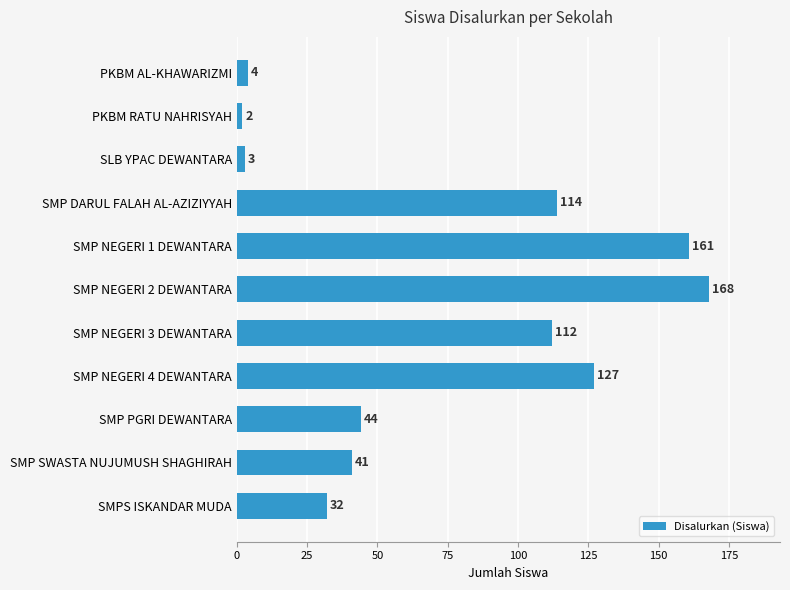

Approximately how many times larger is the value at SMP NEGERI 2 DEWANTARA compared to SMP NEGERI 4 DEWANTARA?

1.3